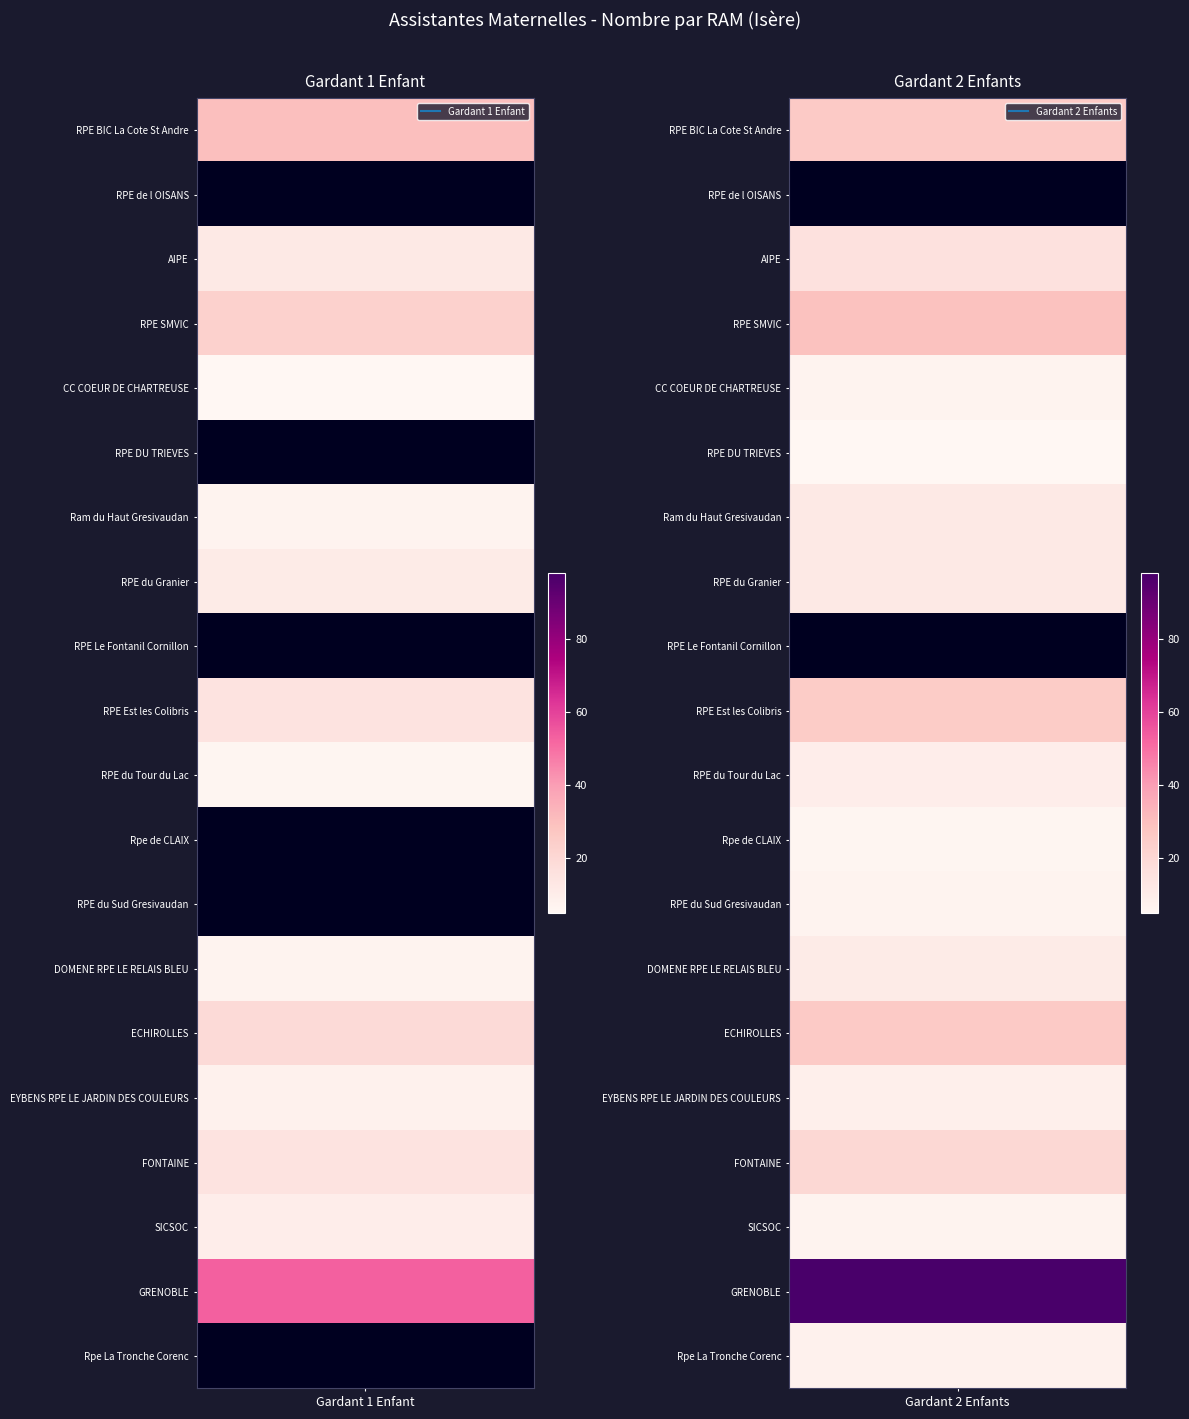

Which series changed the most between Gardant 1 Enfant and Gardant 2 Enfants?

GRENOBLE